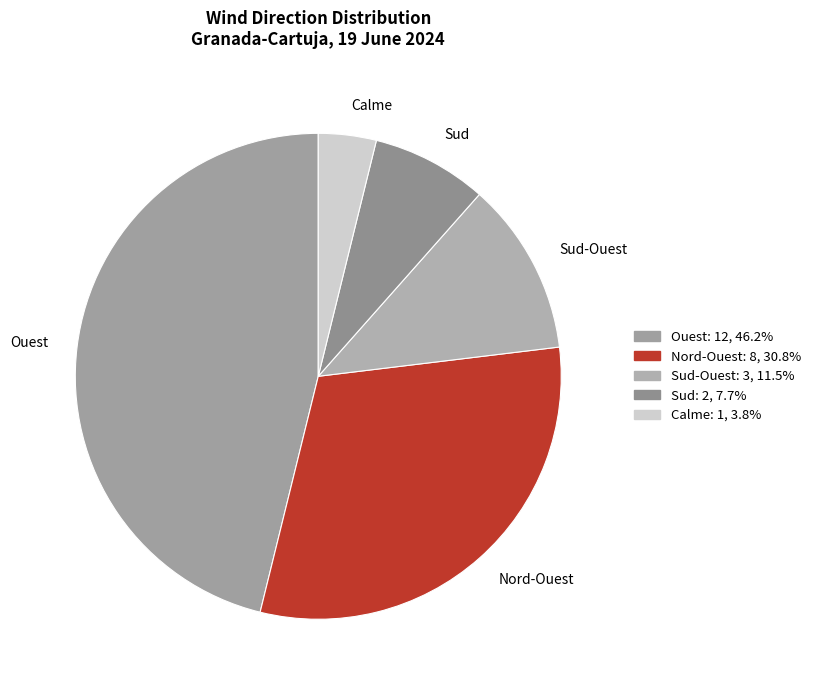

What is the ratio of the value at Ouest to the value at Nord-Ouest?

1.5